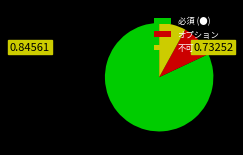

How many segments does this pie chart have?

3